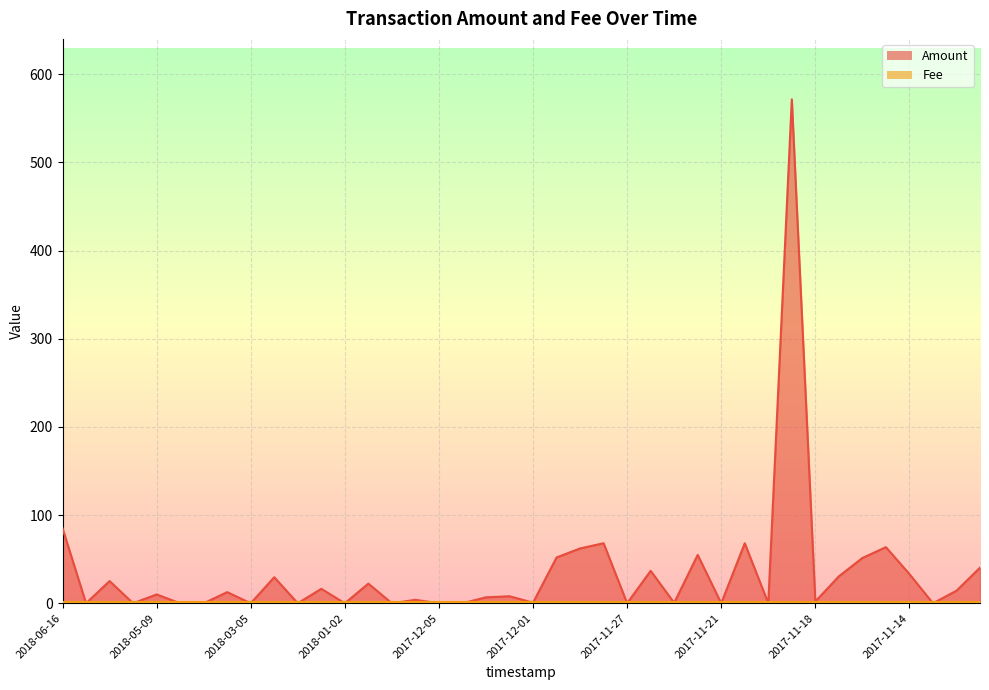

The chart shows a value of 71.7 at 2017-12-01. True or false?

False